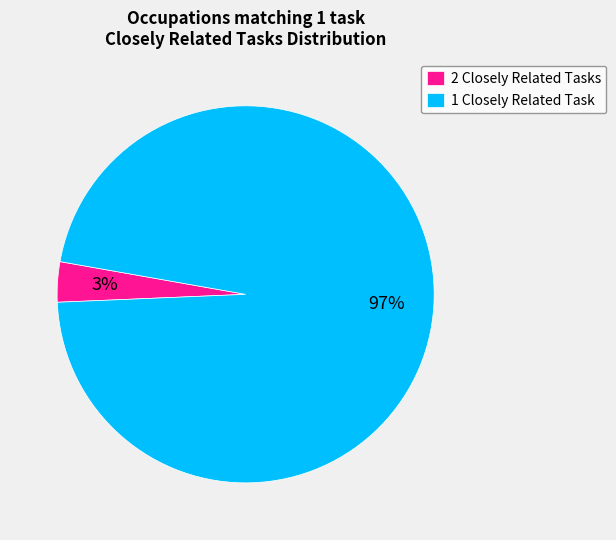

How many segments does this pie chart have?

2